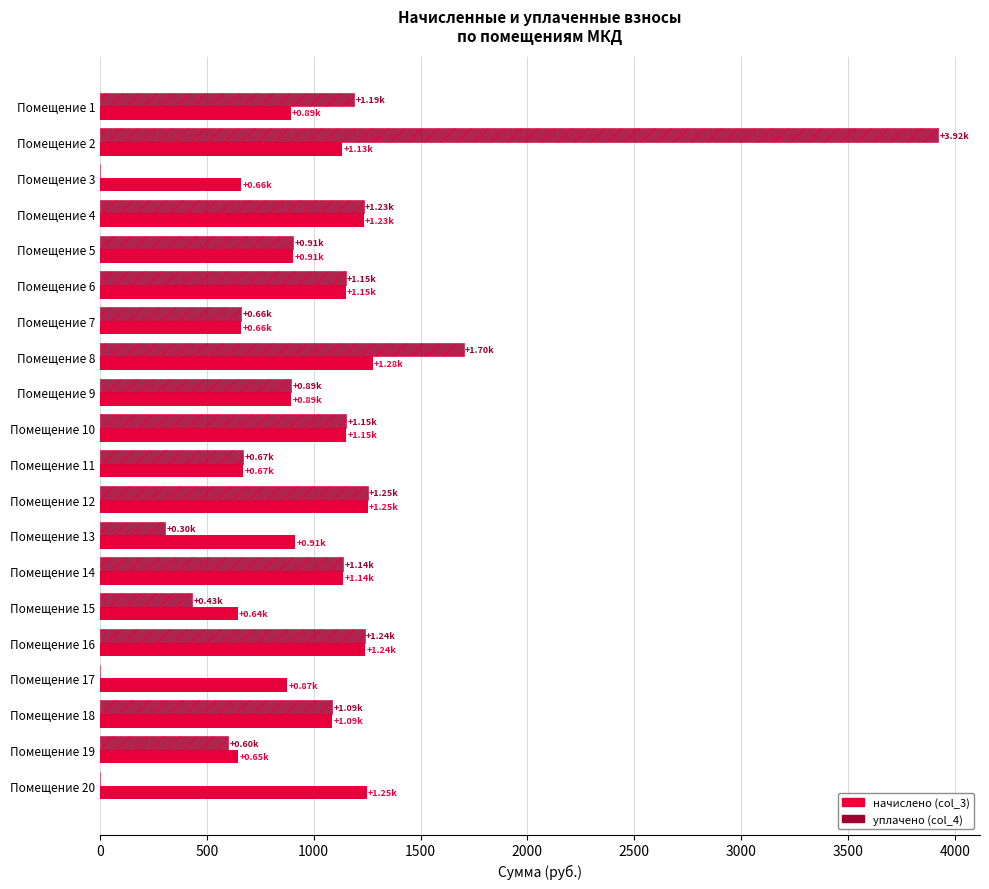

How many data points does each series have?

20